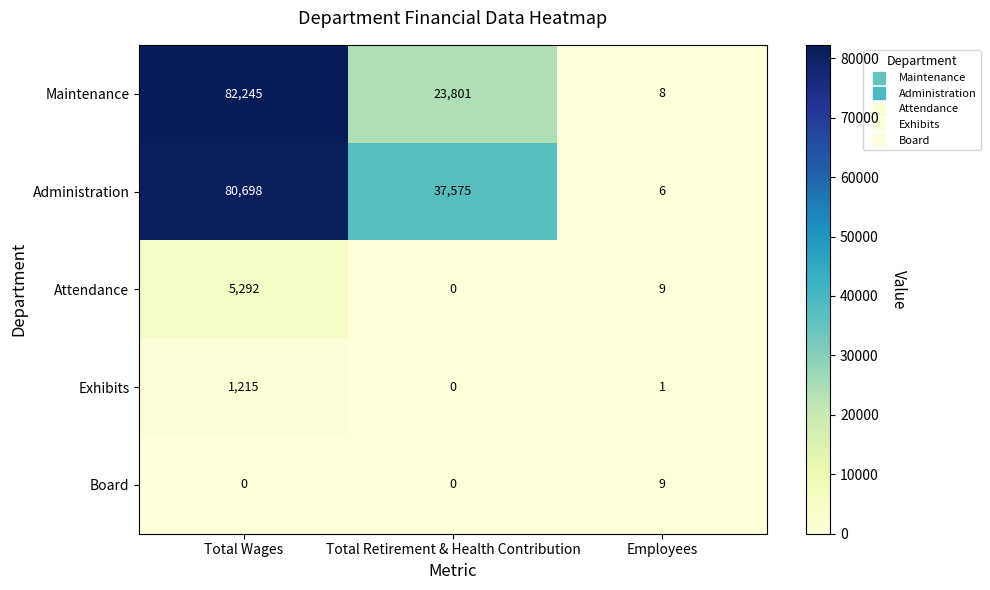

What is the sum of the Attendance values at Total Retirement & Health Contribution and Total Wages?

5292